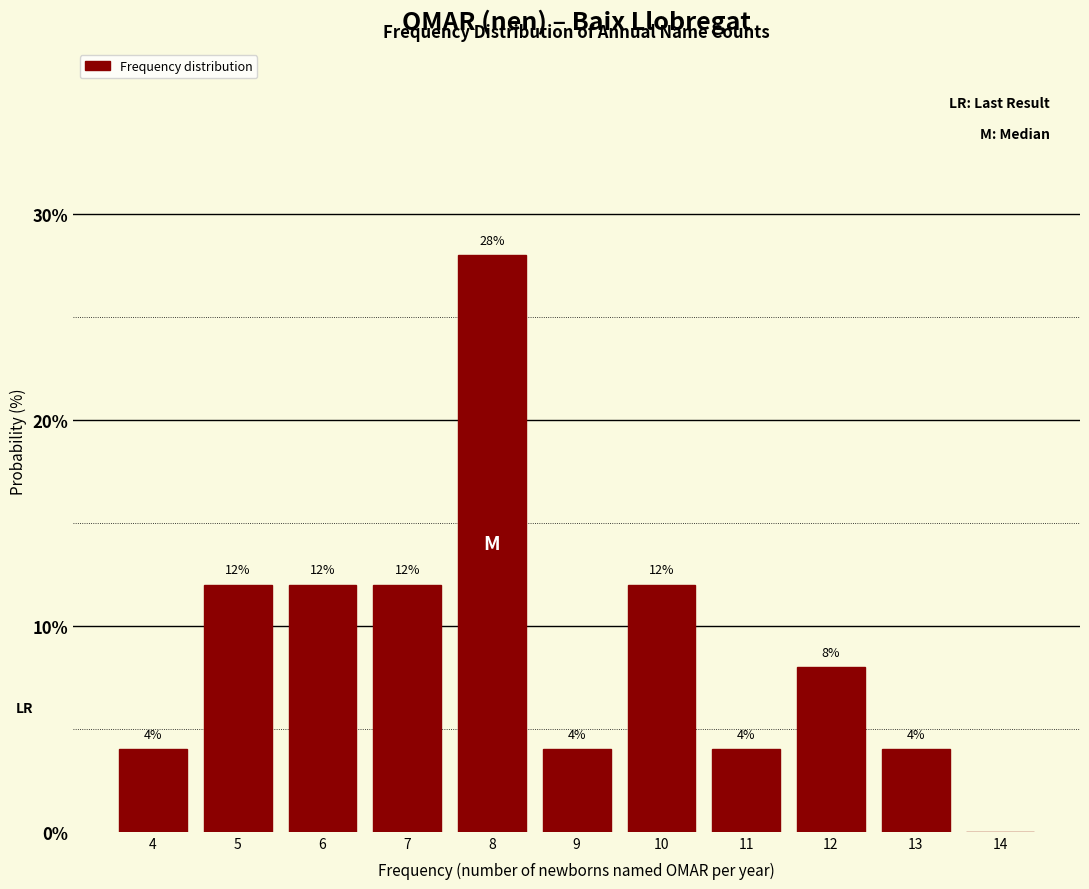

Reading right to left, extract all data points from this chart.

14=0.0	13=4.0	12=8.0	11=4.0	10=12.0	9=4.0	8=28.0	7=12.0	6=12.0	5=12.0	4=4.0